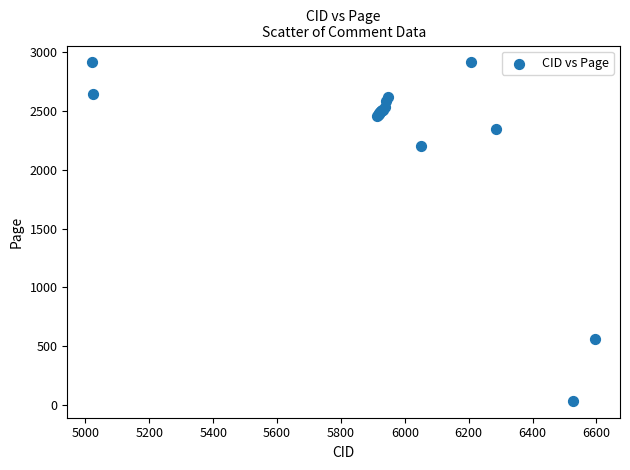

What Y value in the scatter plot is closest to 1473?

2199.3